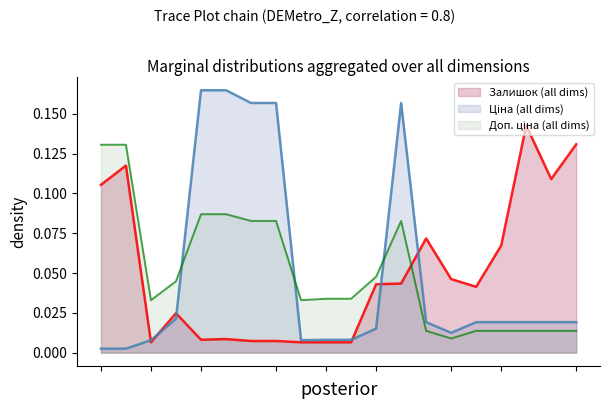

What is the average value of the Залишок series?

0.1